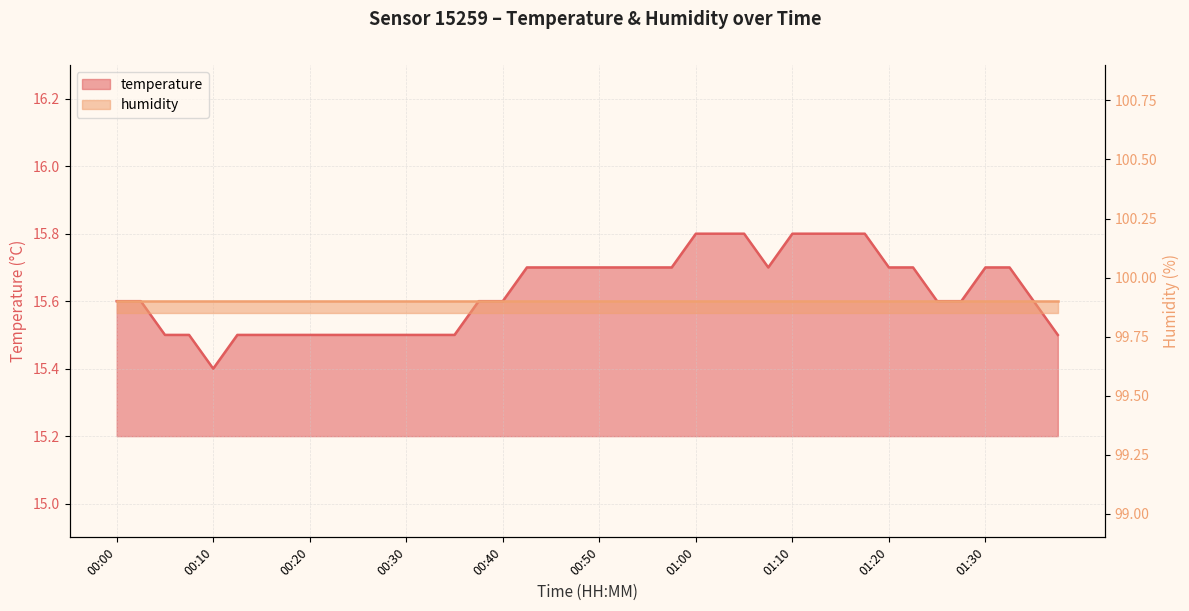

What value does the data have at 00:22?

15.5